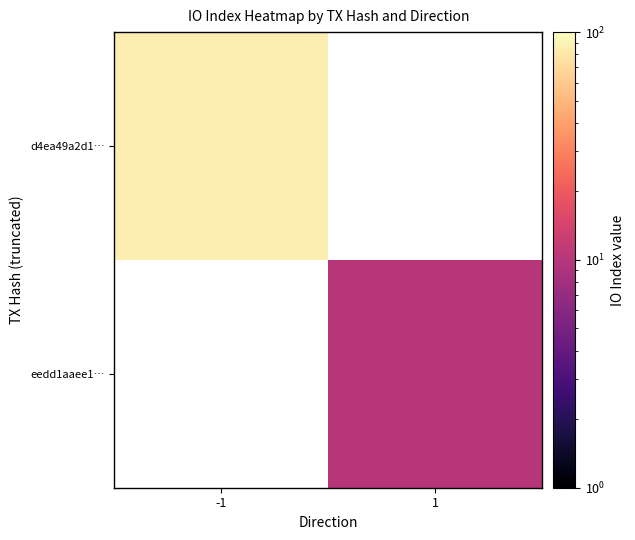

What value does the d4ea49a2d1… series have at -1?

86.0